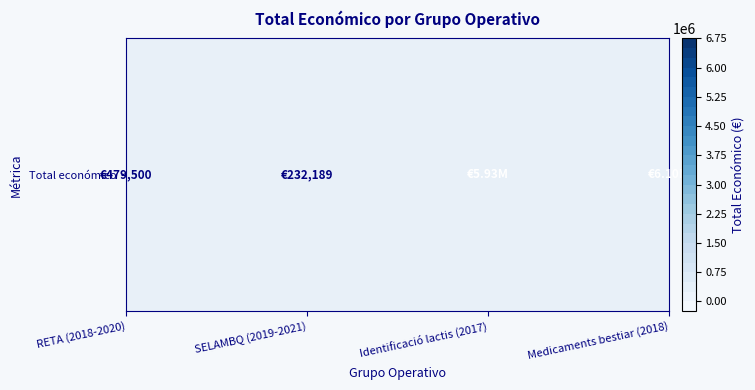

What is the difference between the values at 2 and 1?

5698313